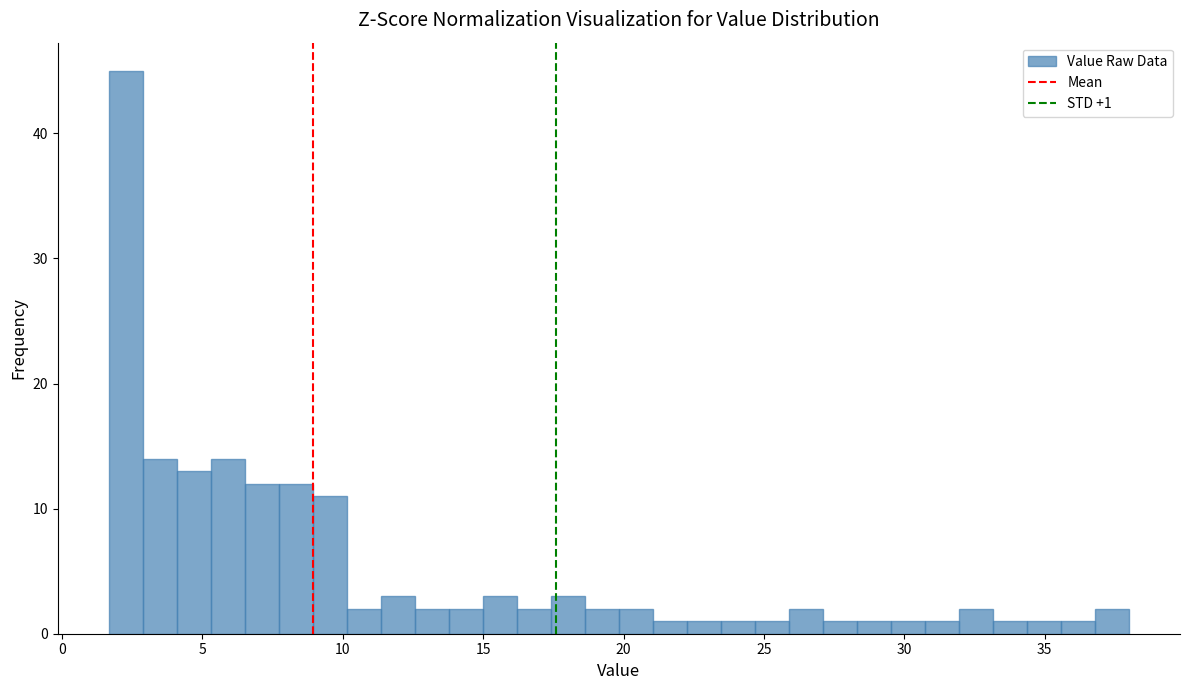

Read against the x-axis, roughly where is the centre of the tallest bar?

2.5